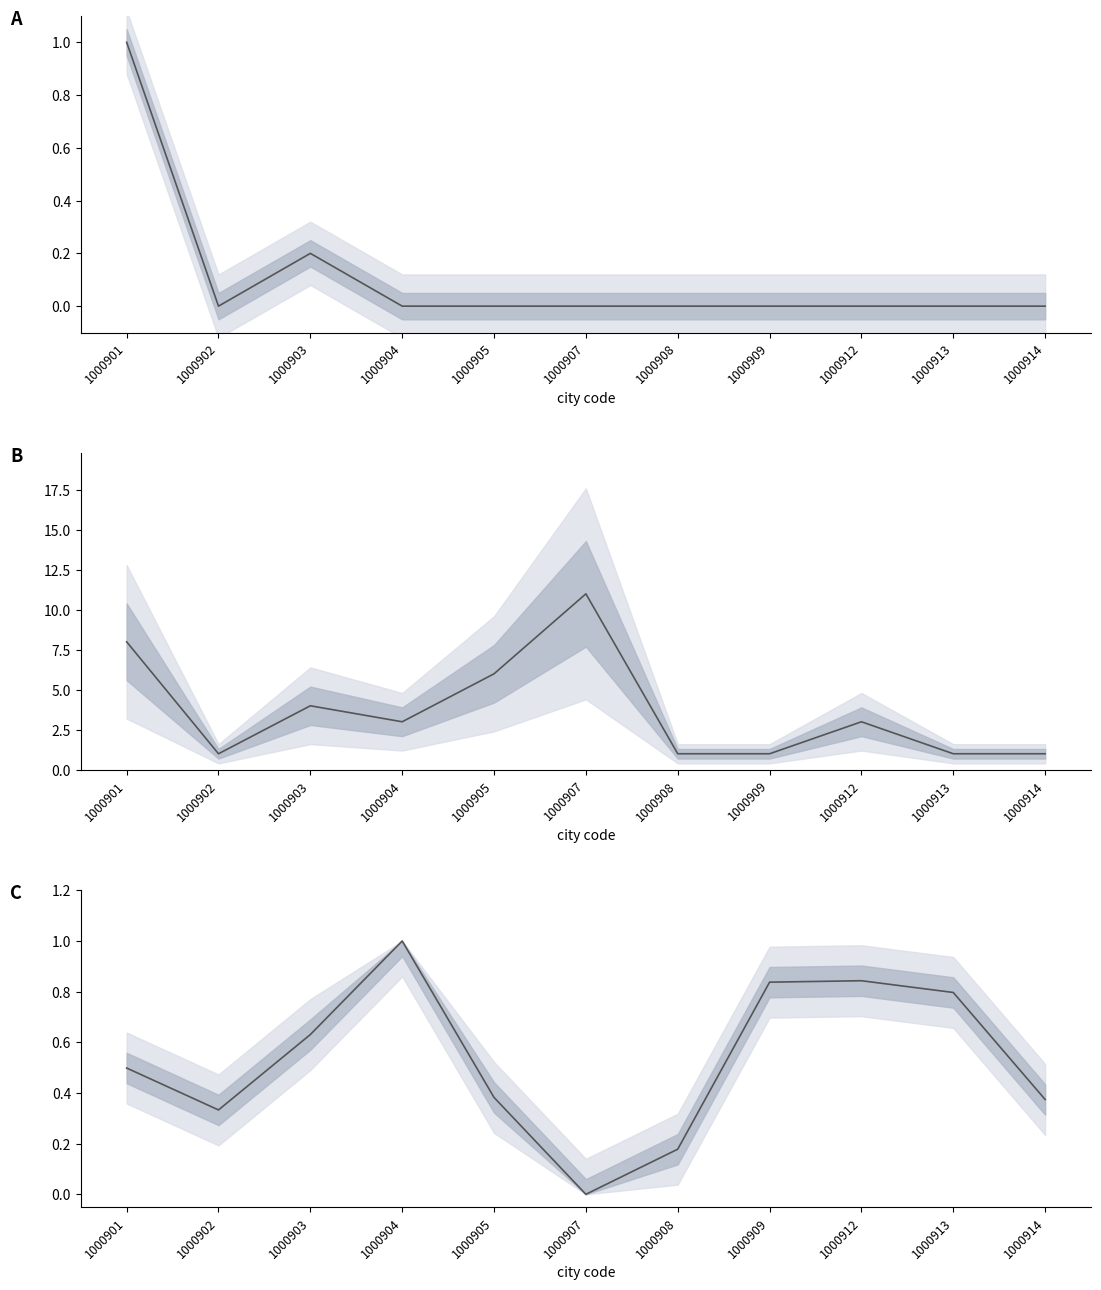

Which series has the largest range (max minus min)?

count